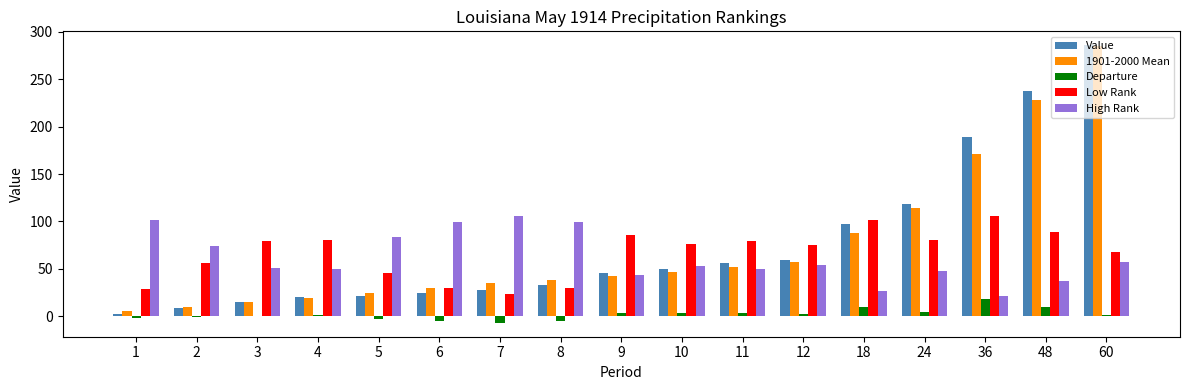

Which label corresponds to the largest value in the chart?

60